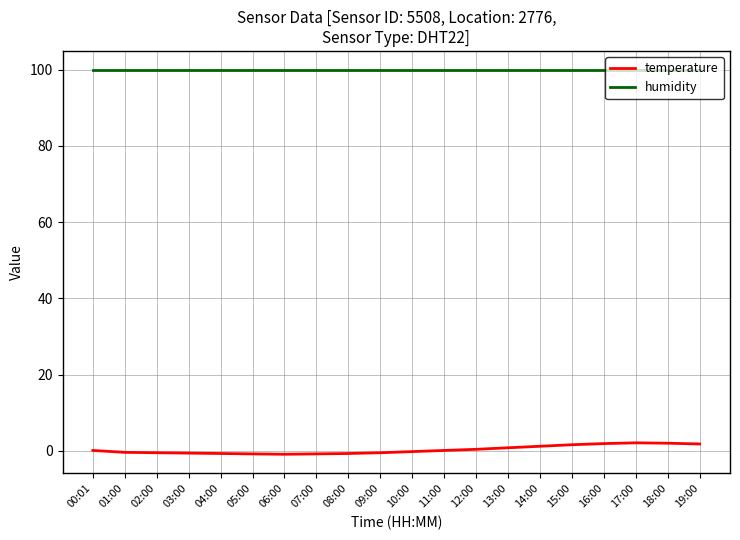

Rank the series at 00:01 from lowest to highest value.

temperature, humidity